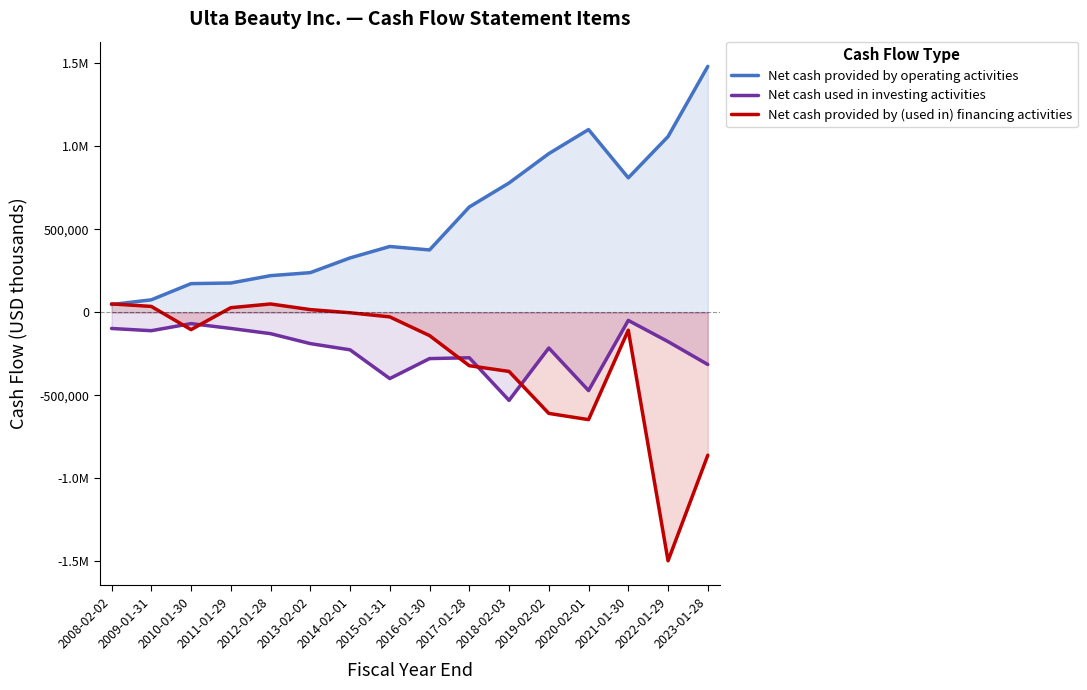

What is the highest value of the Net cash provided by operating activities series?

1481915